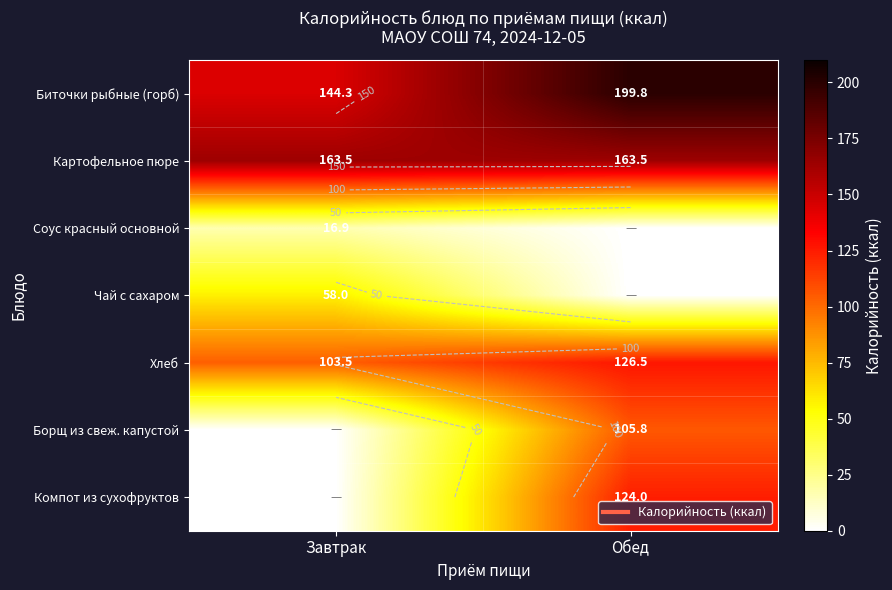

At Обед, list the series in order from largest to smallest.

Биточки рыбные (горб), Картофельное пюре, Хлеб, Компот из сухофруктов, Борщ из свеж. капустой, Соус красный основной, Чай с сахаром